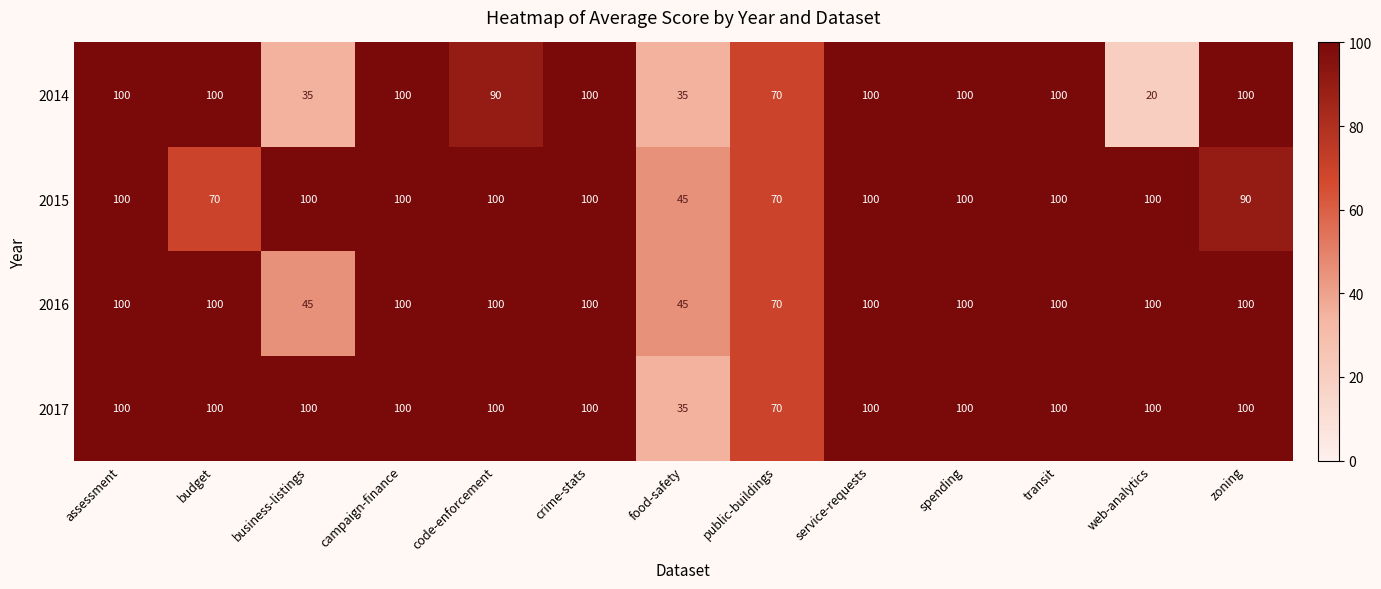

What is the sum of all 2014 values?

1050